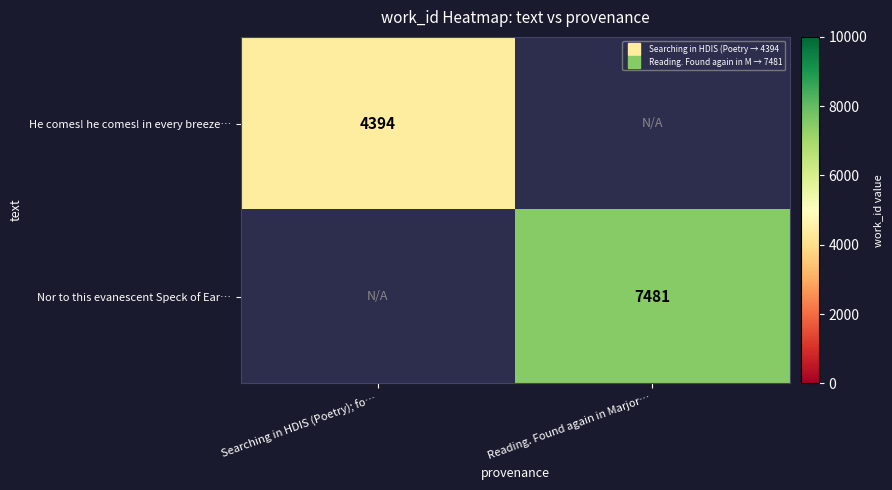

Read the He comes! he comes! in every breeze… value at Searching in HDIS (Poetry); fo….

4394.0